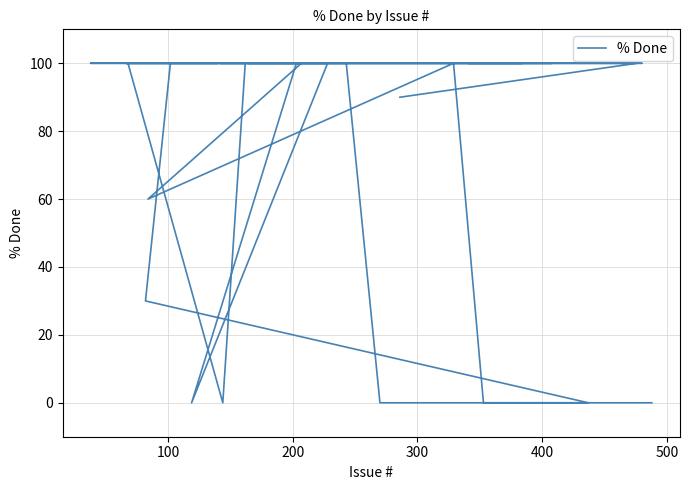

The value at 31 is 46. True or false?

False